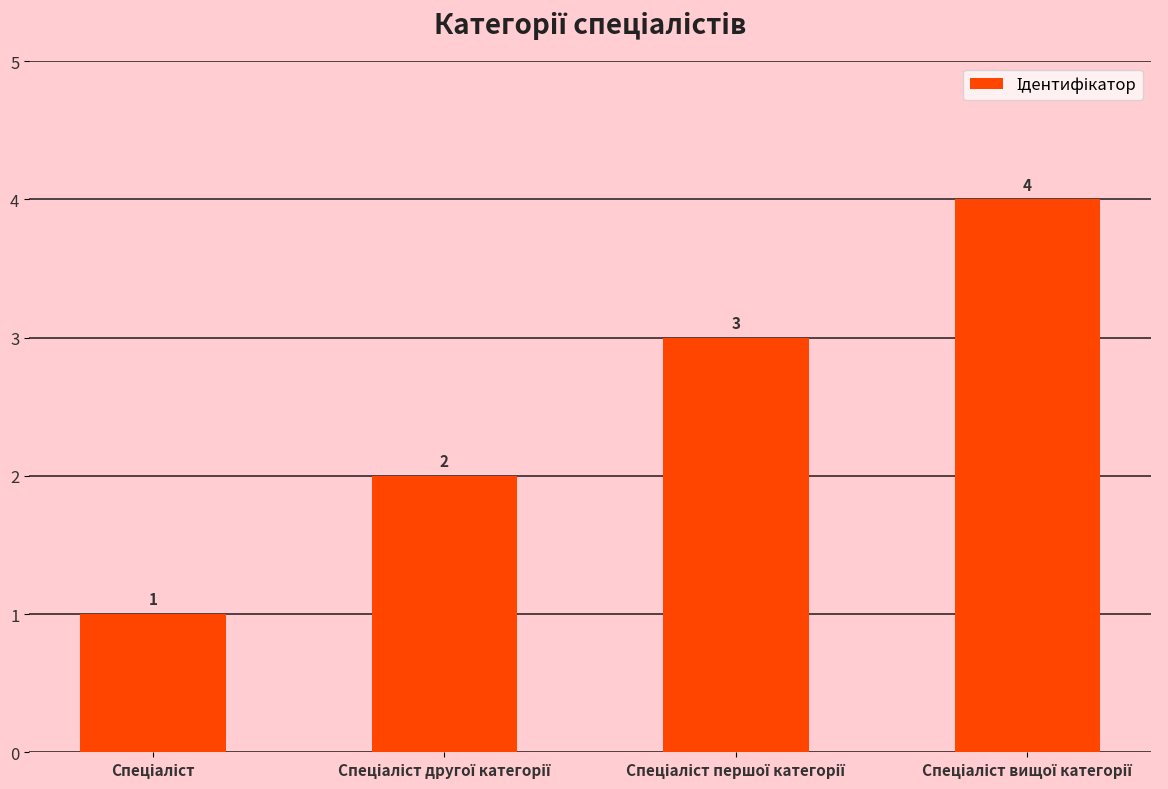

What is the value of the 2nd bar from the left?

2